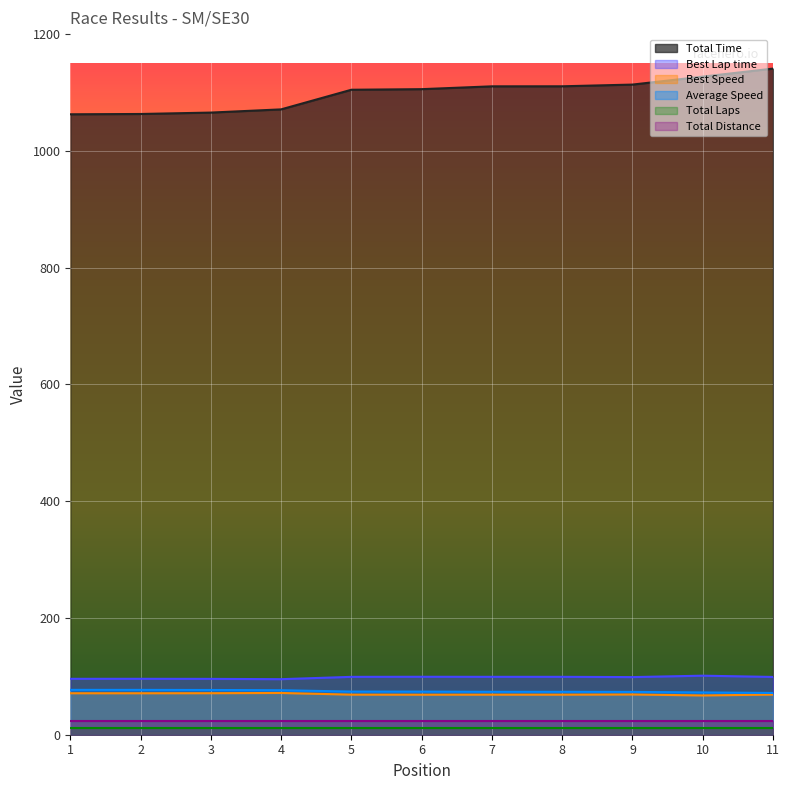

True or false: Best Lap time has a value of 157.1 at 2.

False